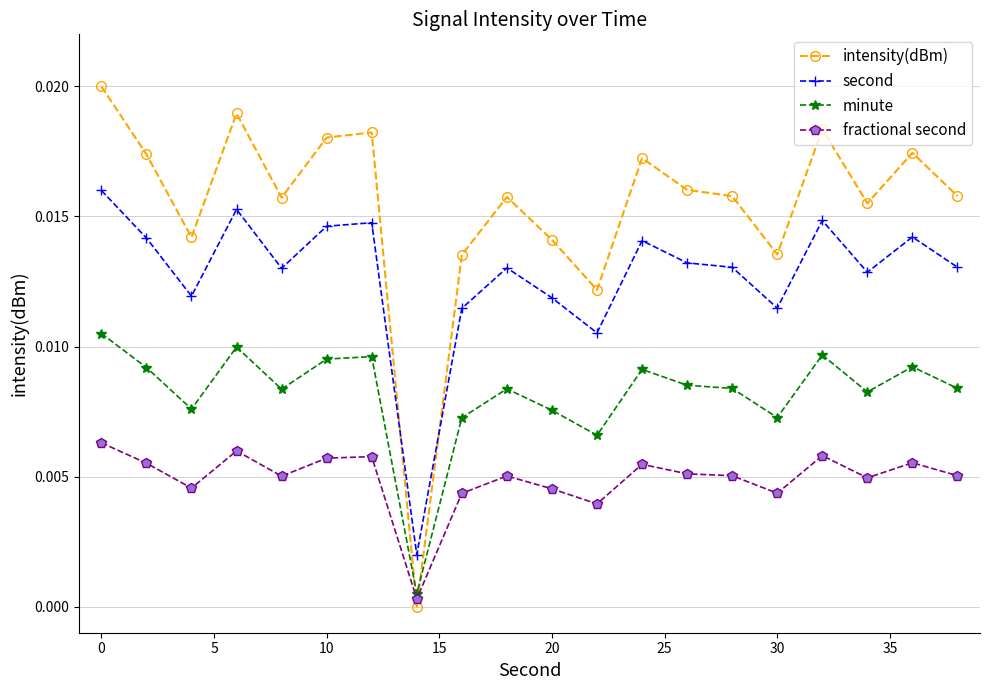

How many lines are shown in the chart?

4